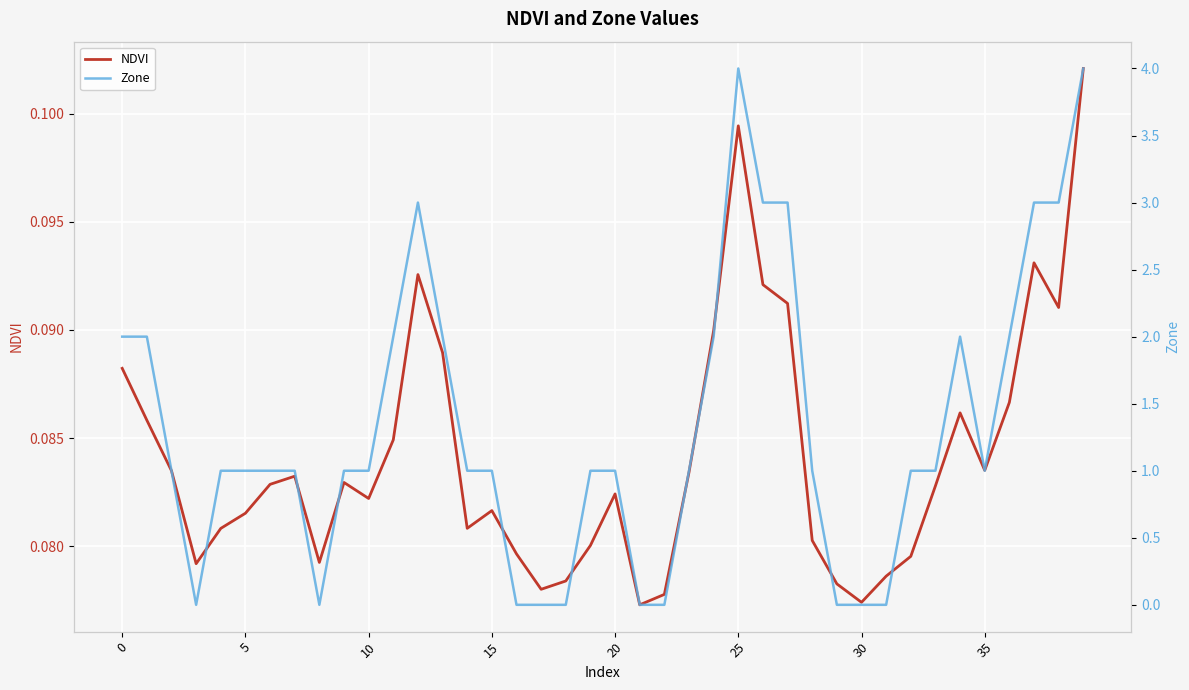

True or false: NDVI and Zone cross at least once.

True